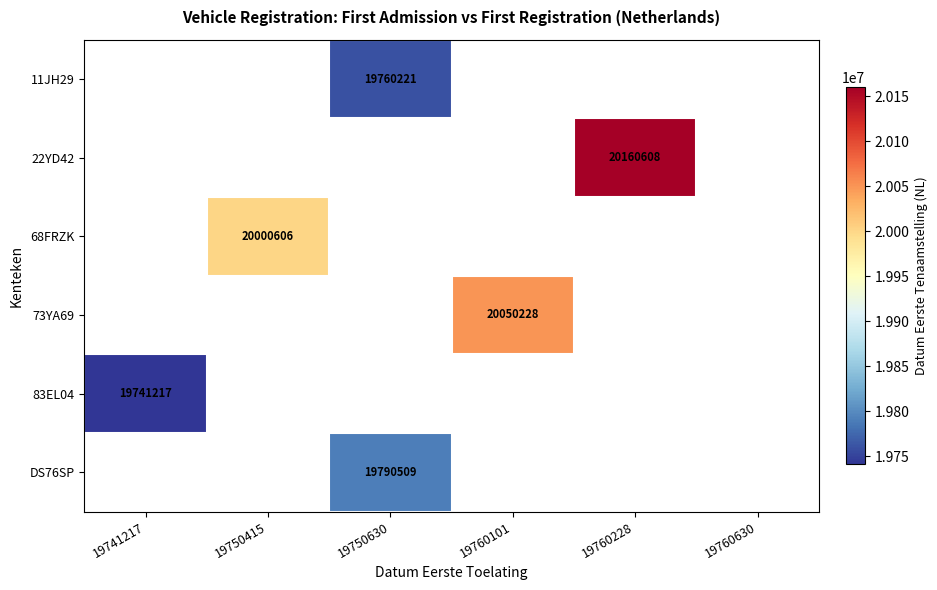

True or false: 73YA69 has a value of 5923396 at 19760101.

False